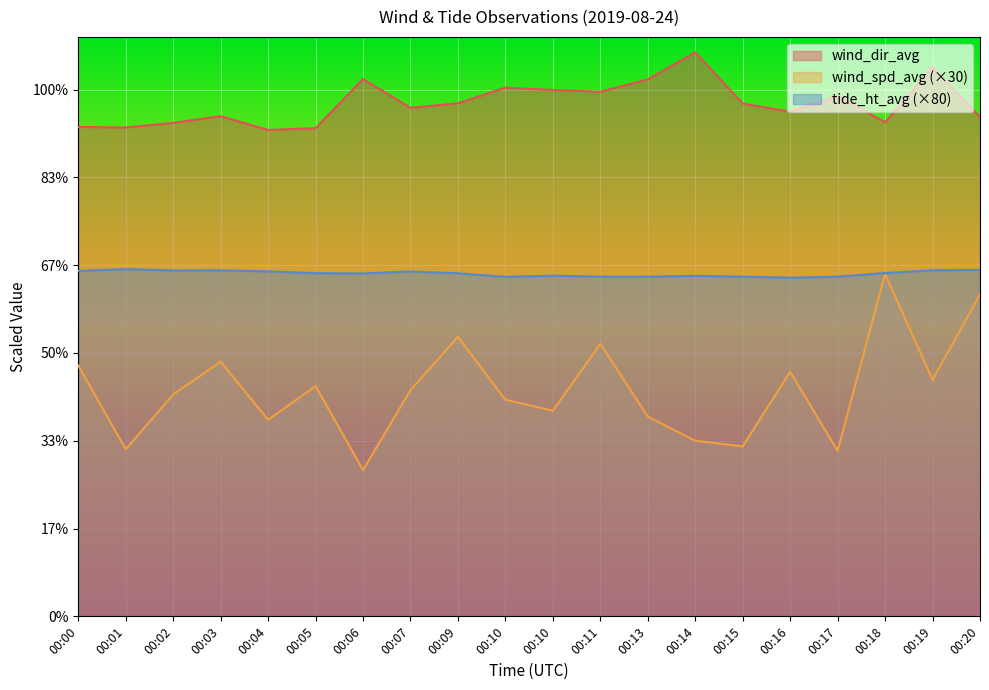

Does the chart display data point markers on the line(s)?

No